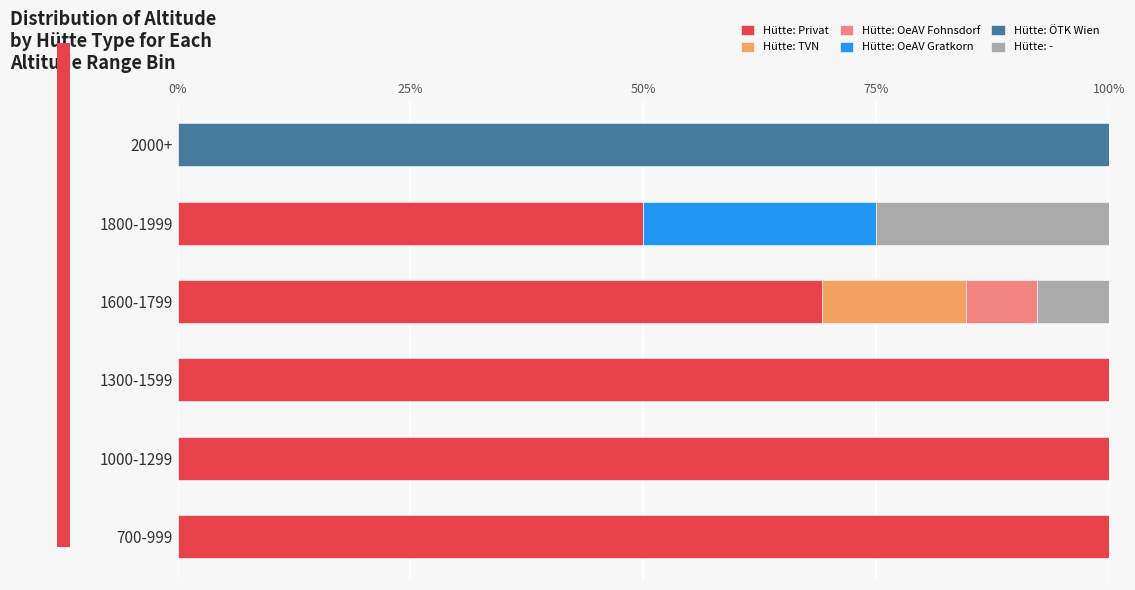

The Hütte: Privat series shows 64.2 at 1000-1299. True or false?

False